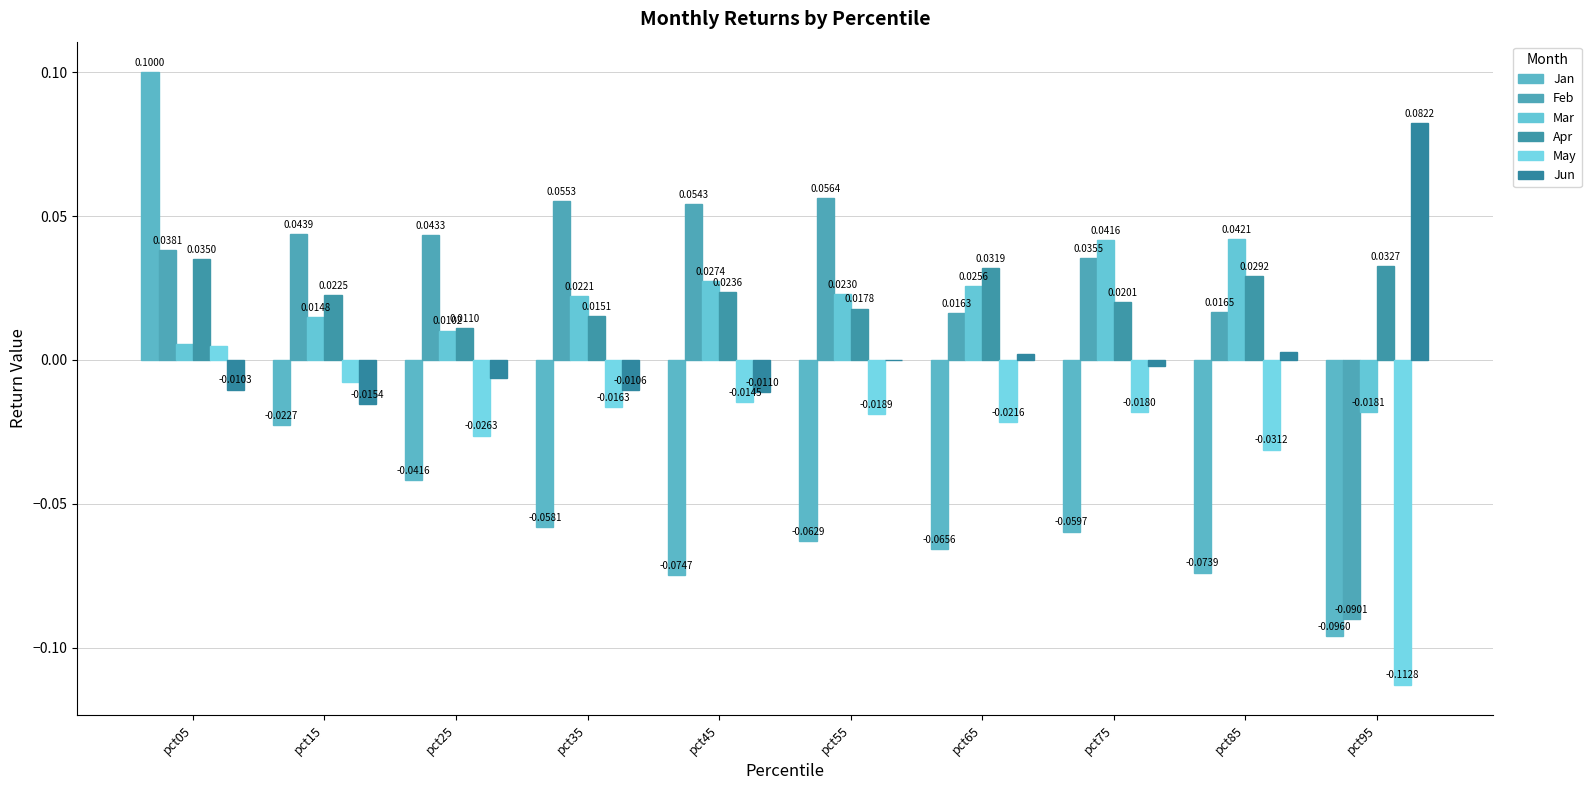

Which series has the largest total across all categories?

Feb